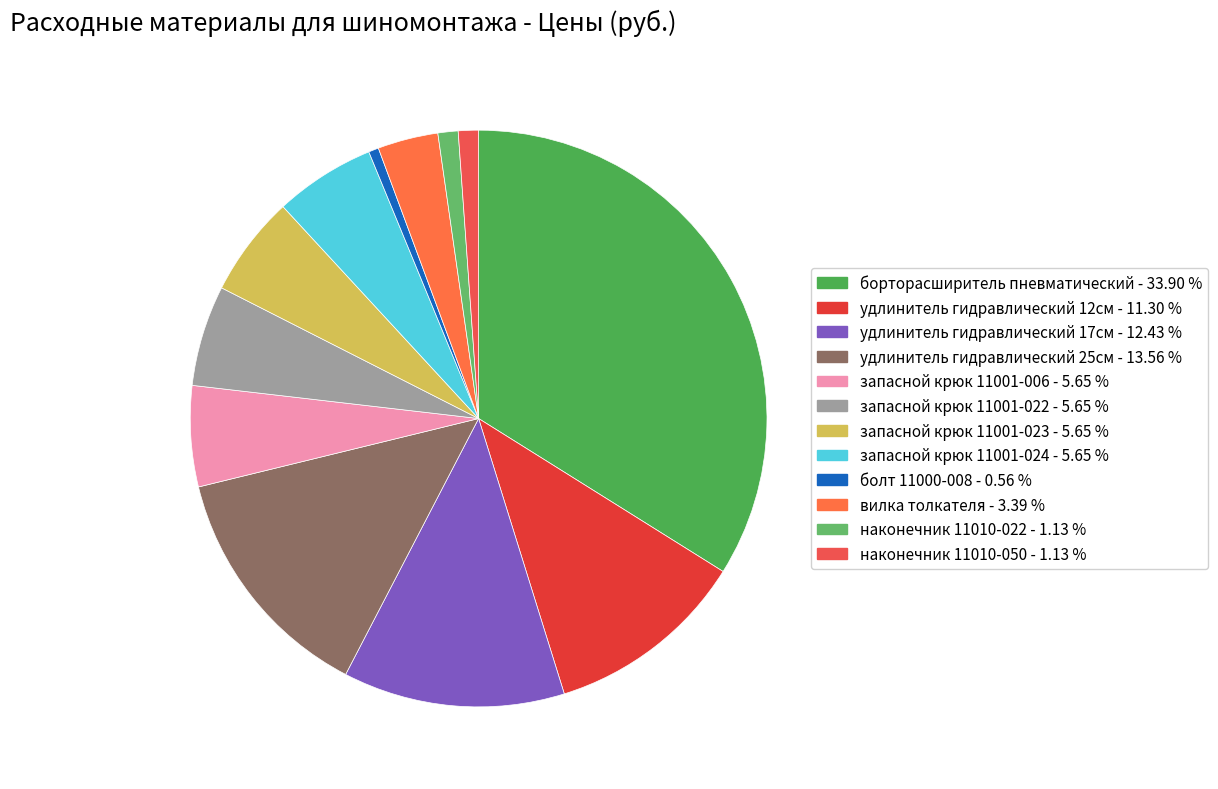

Is there any slice that represents more than half of the pie?

No